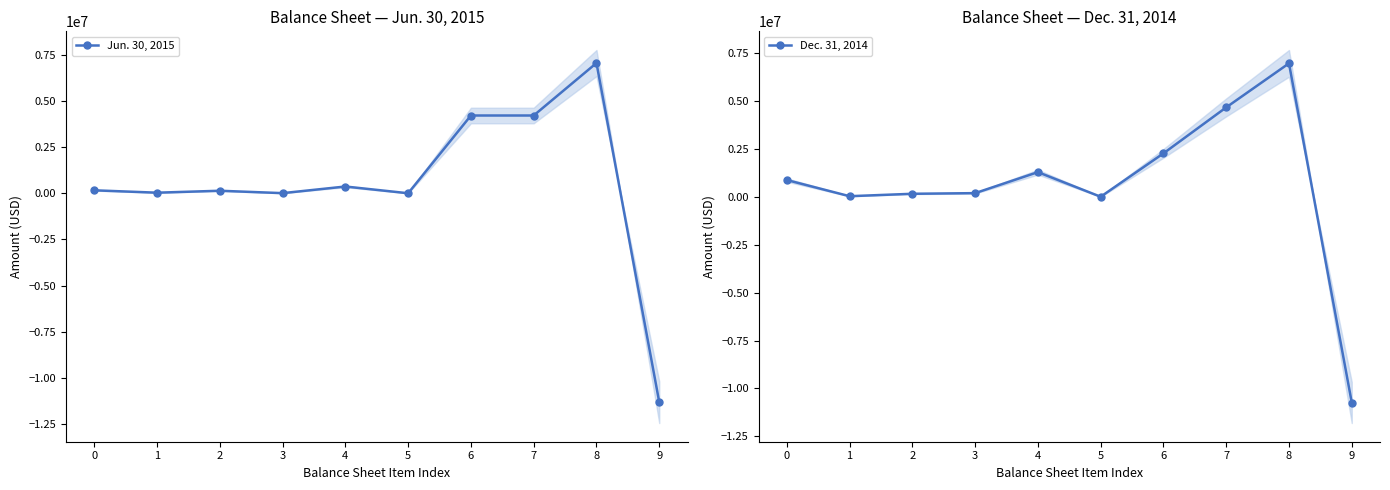

The Jun. 30, 2015 series shows 3839670 at 8. True or false?

False